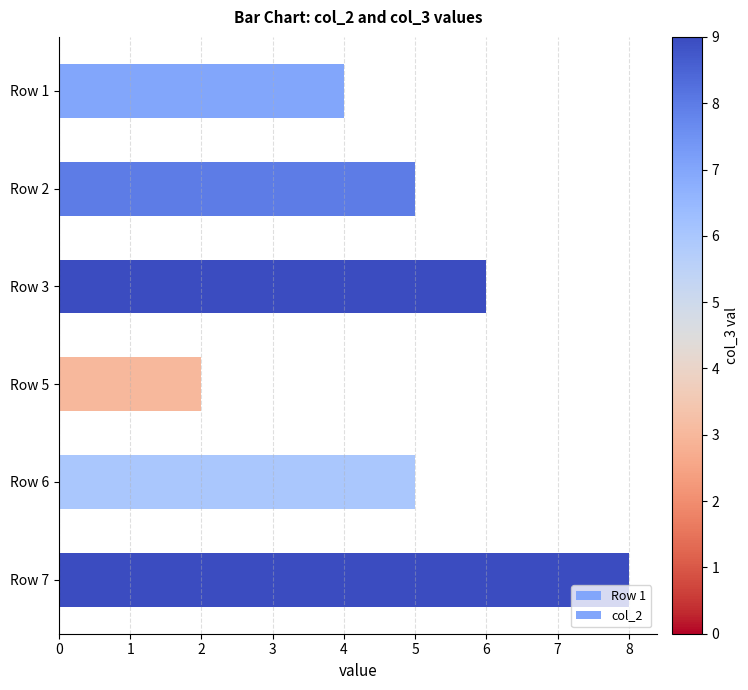

What is the average value?

5